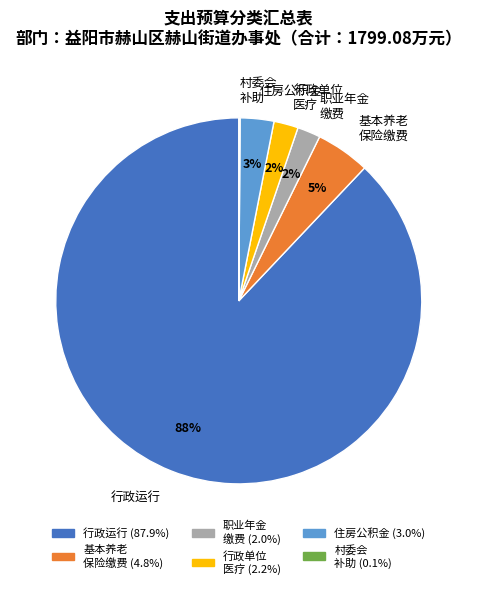

To the nearest percent, what portion does 行政运行 represent?

88%